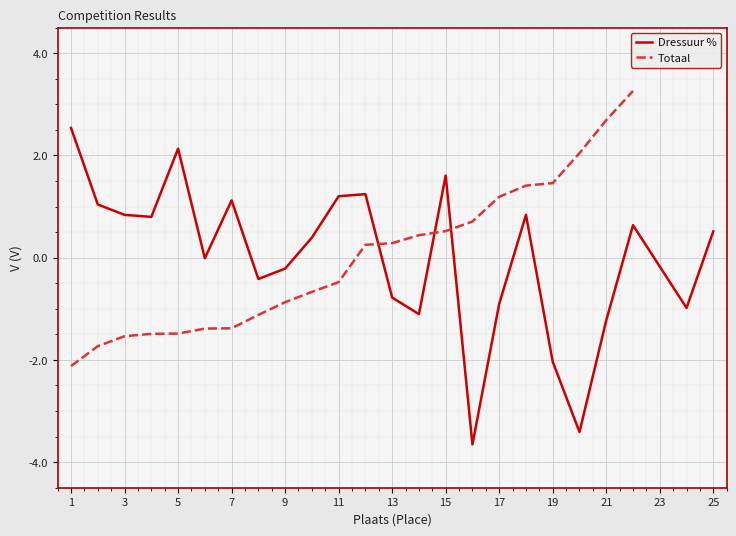

How many values in the Totaal series exceed 0?

11